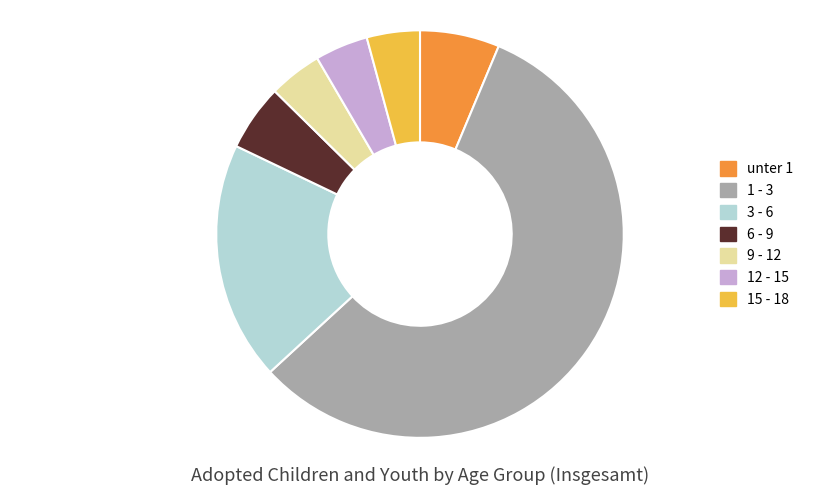

Is the sum of 12 - 15 and 1 - 3 greater than half?

Yes